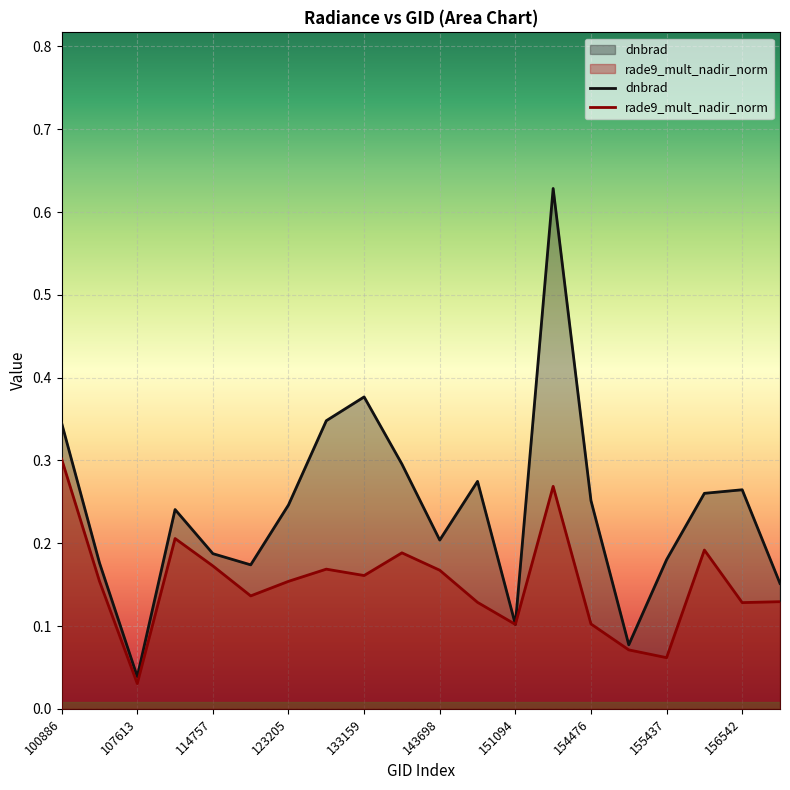

True or false: rade9_mult_nadir_norm has more than 0 points higher than both neighbors.

True